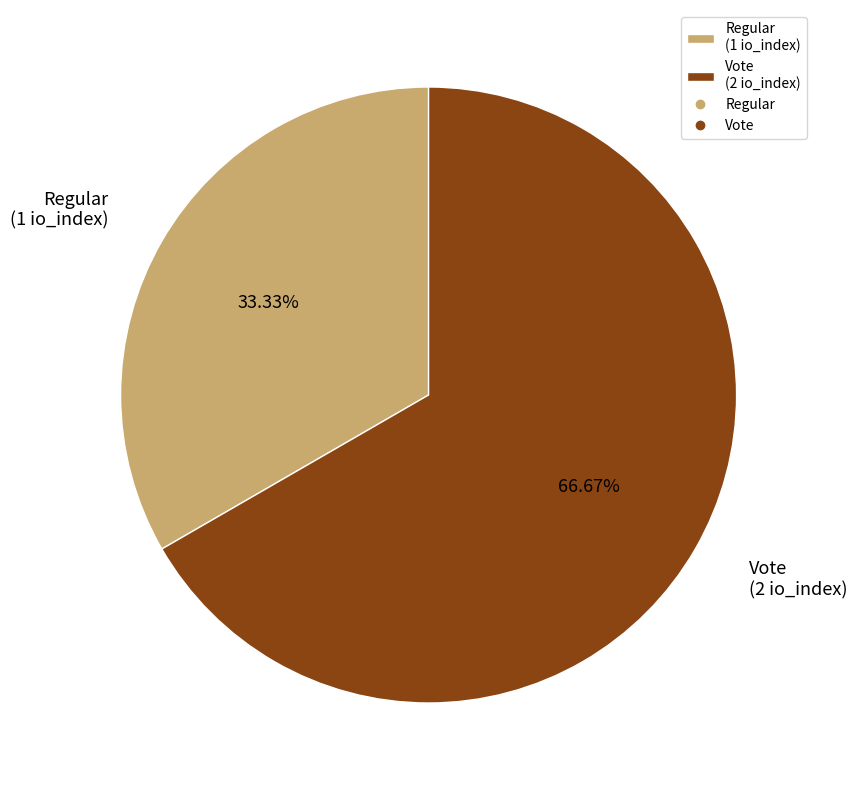

What is the largest slice in the pie chart?

Vote